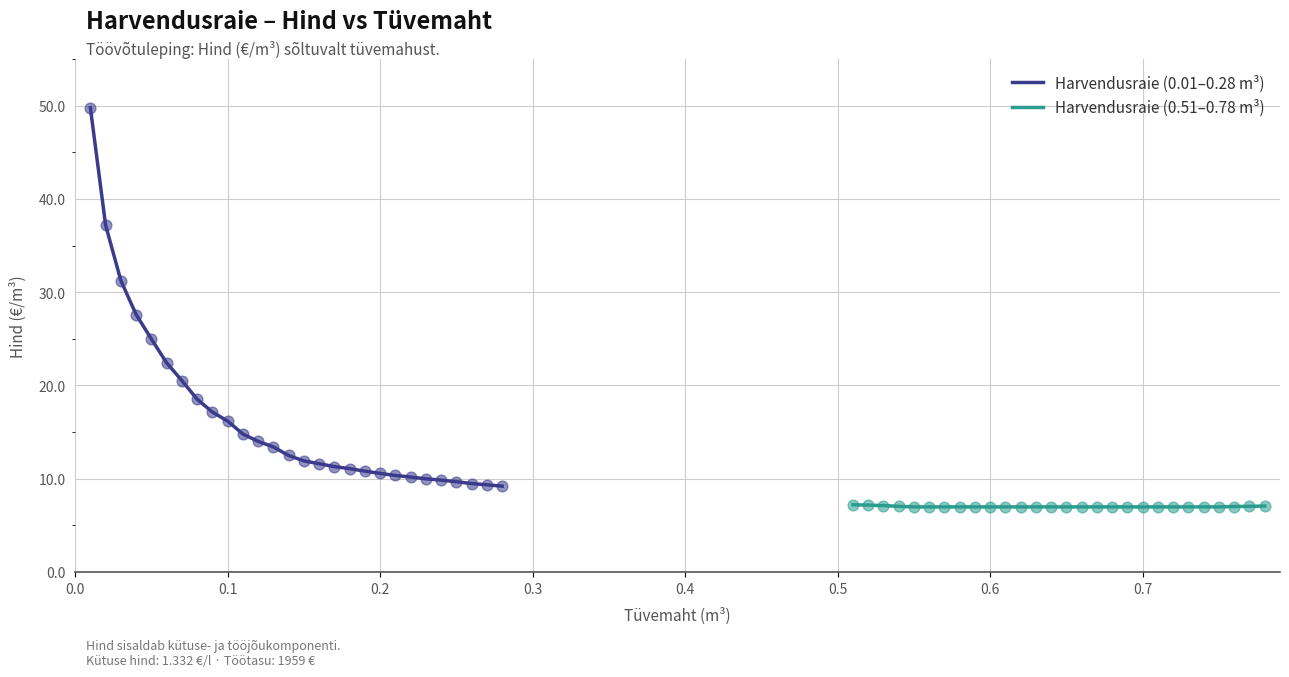

At how many categories does at least one series exceed 11?

18